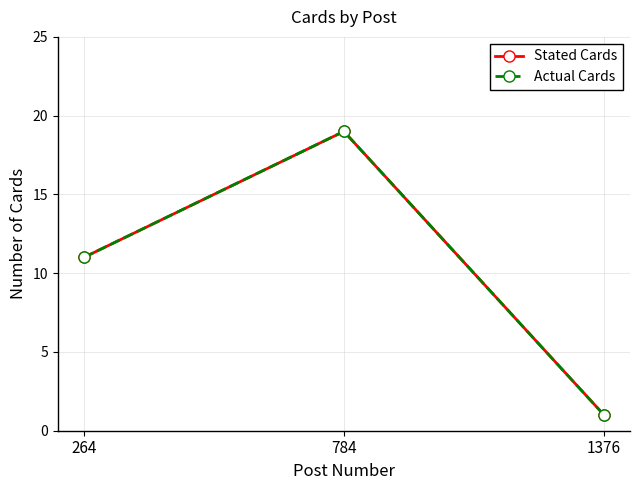

Which series changed the most between 264 and 1376?

Stated Cards